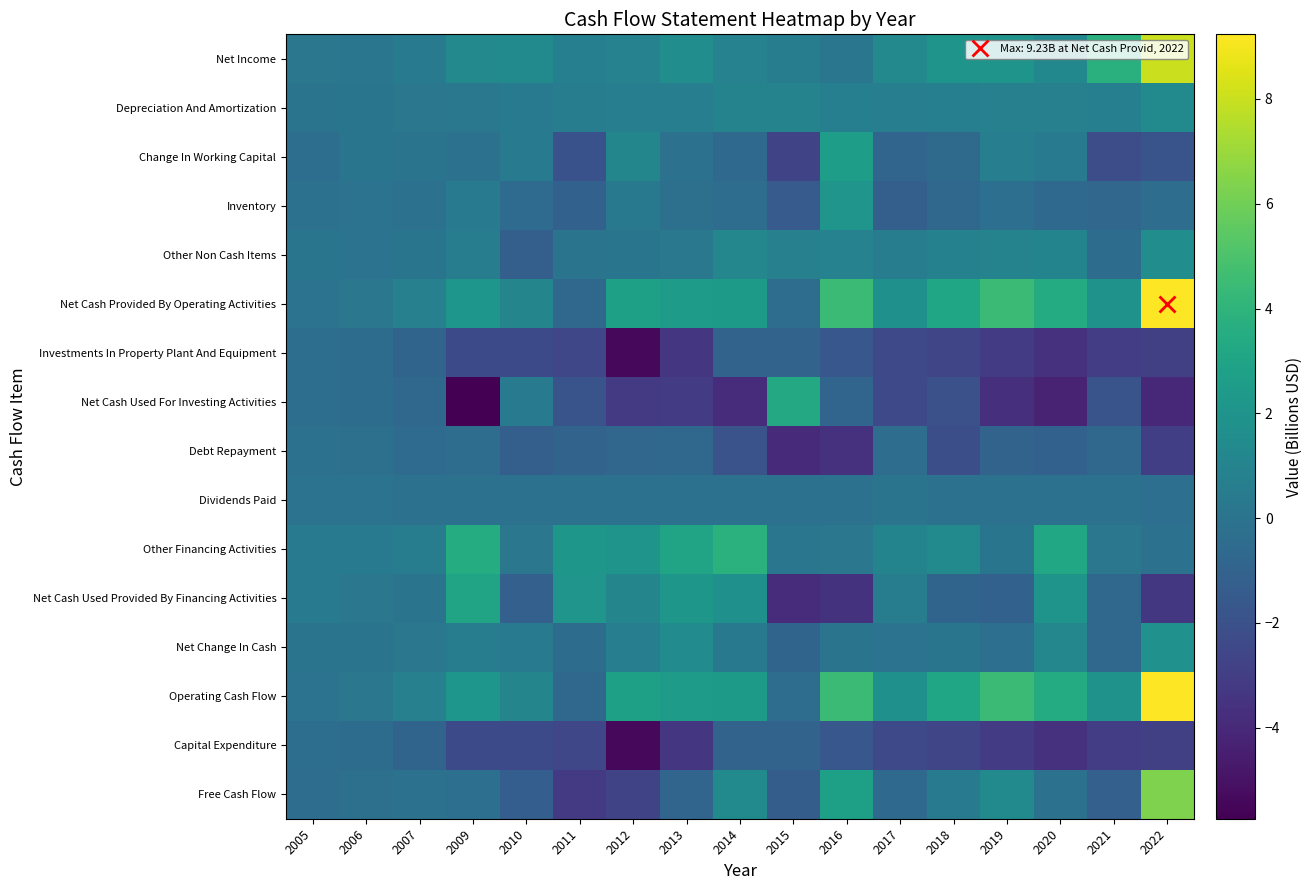

Which series has the widest spread of values?

Net Cash Provided By Operating Activities